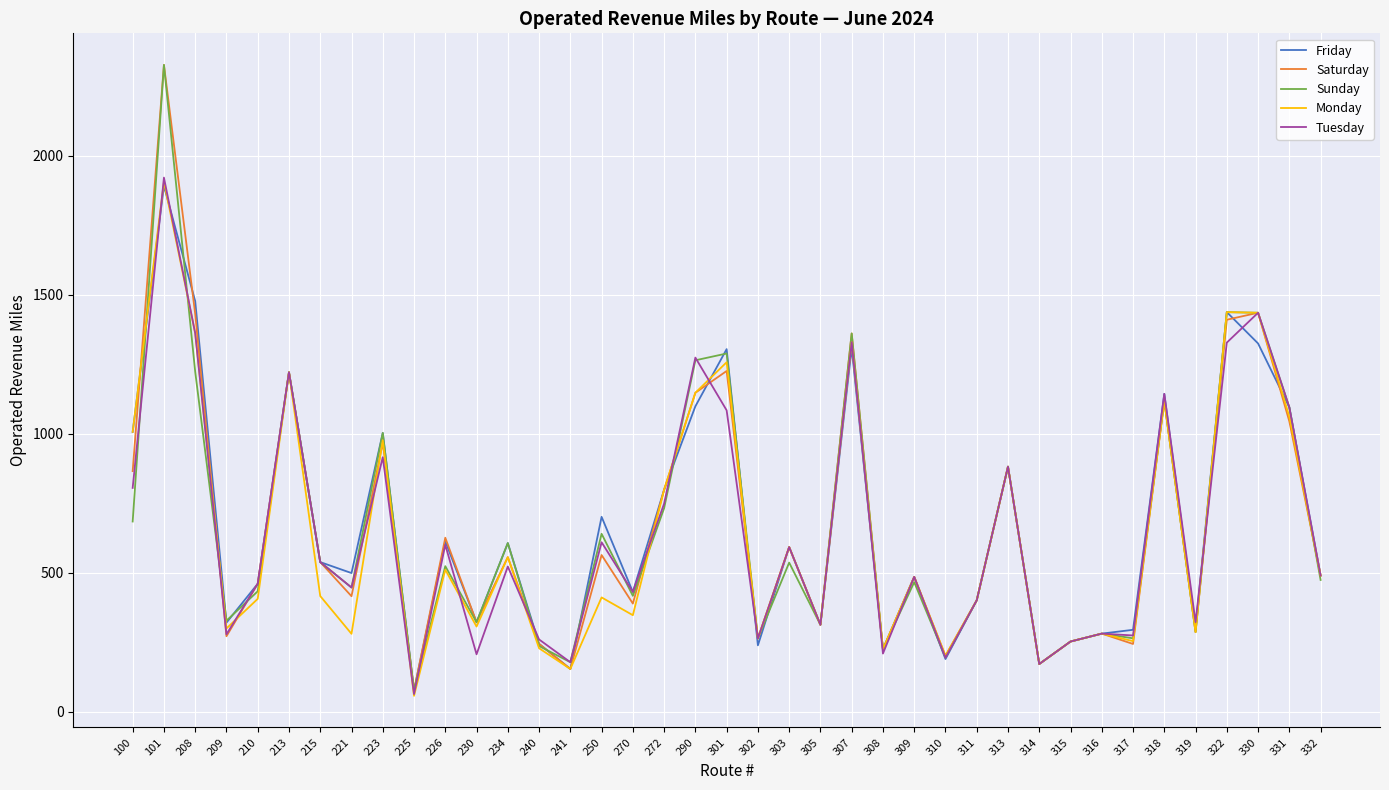

What is the total value across all series at 210?

2223.0